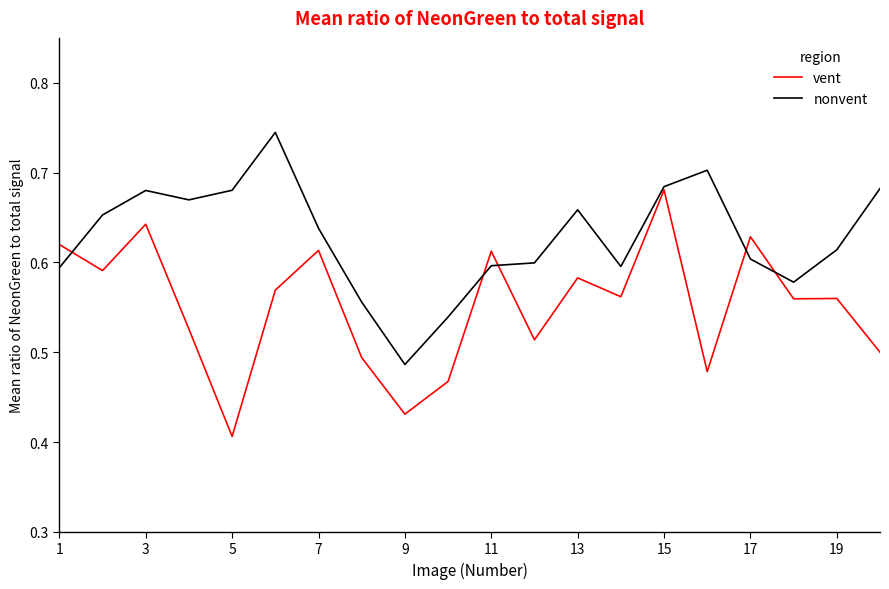

At how many categories does at least one series exceed 0?

20